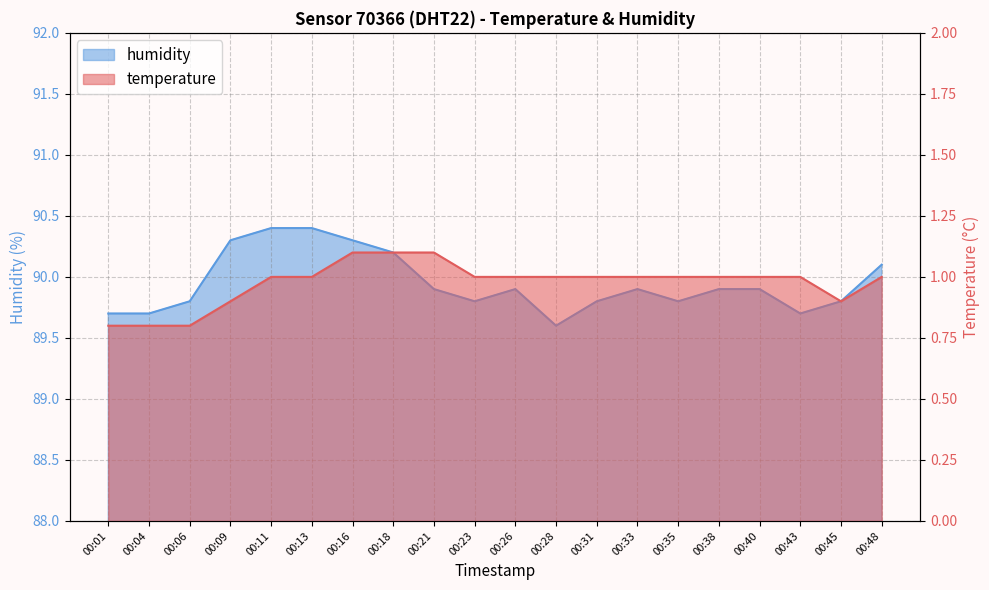

Is the value of temperature at 00:28 greater than the value of humidity at 00:09?

No